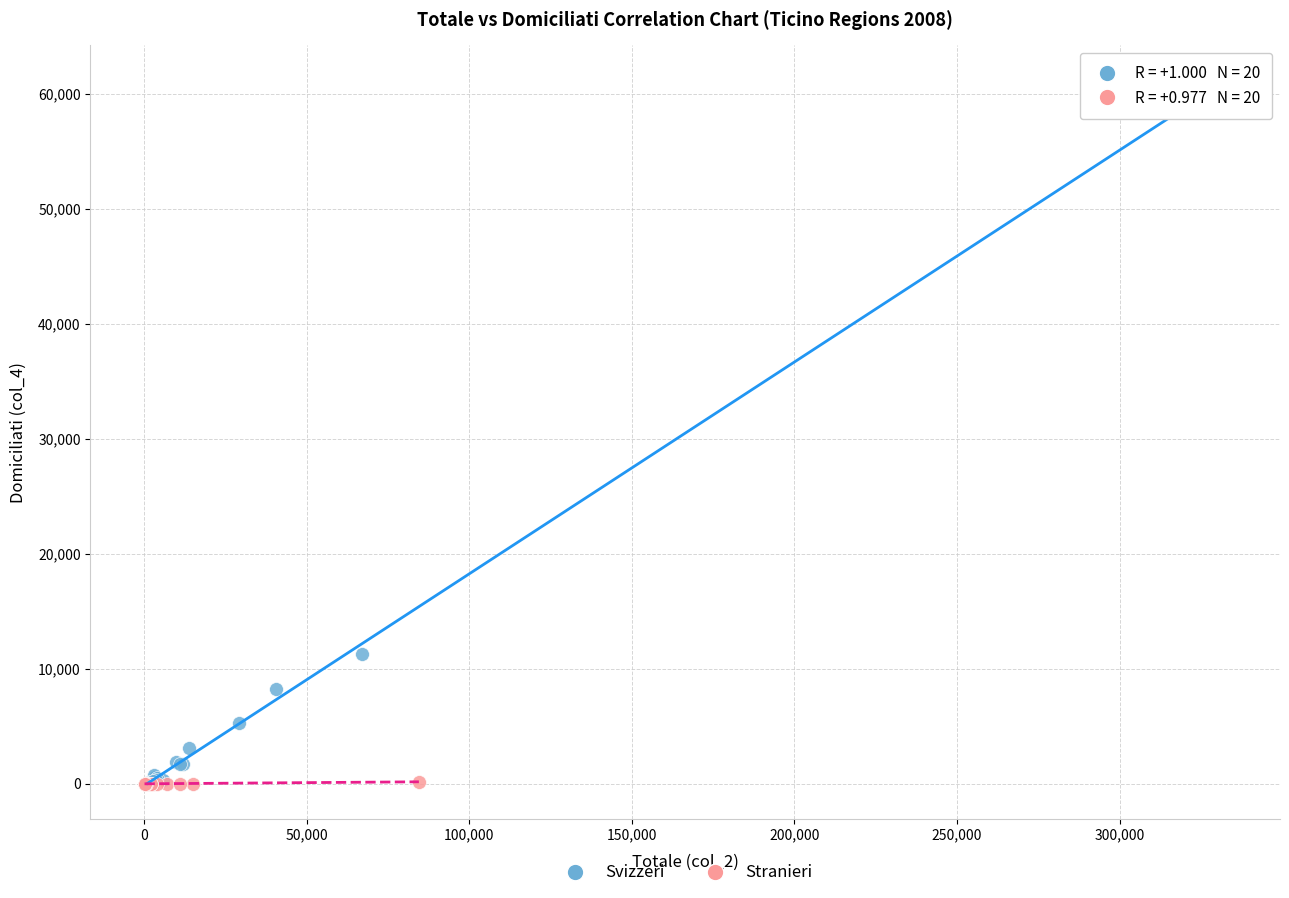

Which series has the widest spread of Y values?

Svizzeri